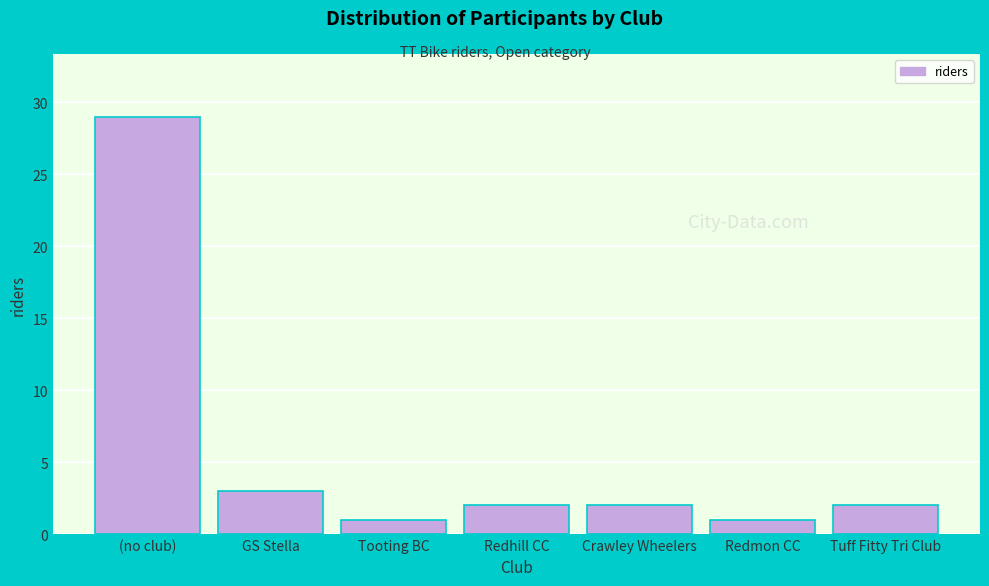

Reading left to right, transcribe all the data shown in this chart.

29	3	1	2	2	1	2